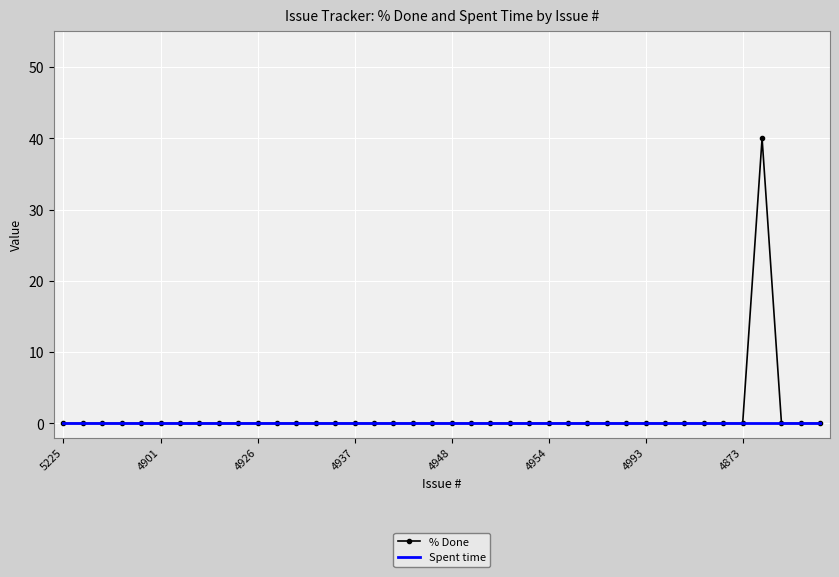

List the series in order of their peak value, lowest first.

Spent time, % Done